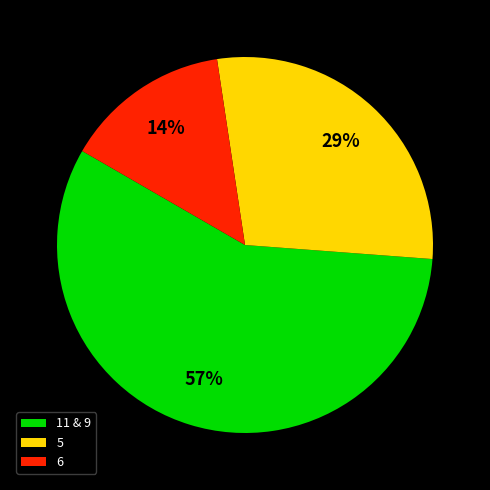

Is the sum of 6 and 5 greater than half?

No